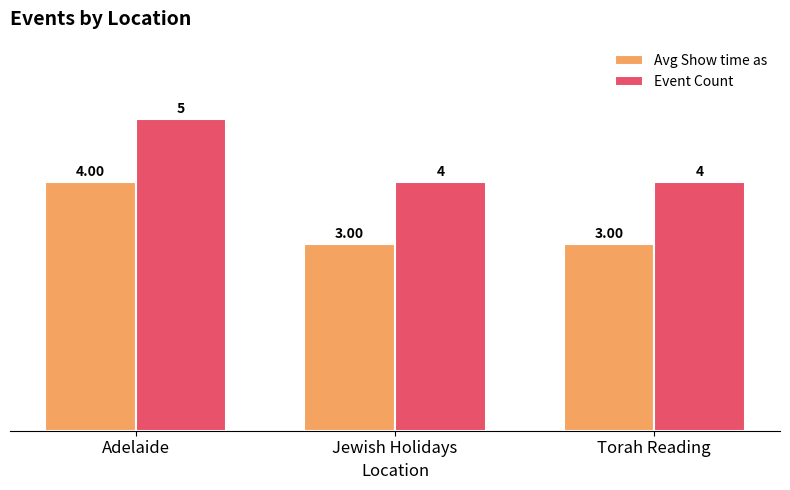

Reading left to right, list all the values displayed in this chart.

Avg Show time as: Adelaide=4	Jewish Holidays=3	Torah Reading=3
Event Count: Adelaide=5	Jewish Holidays=4	Torah Reading=4